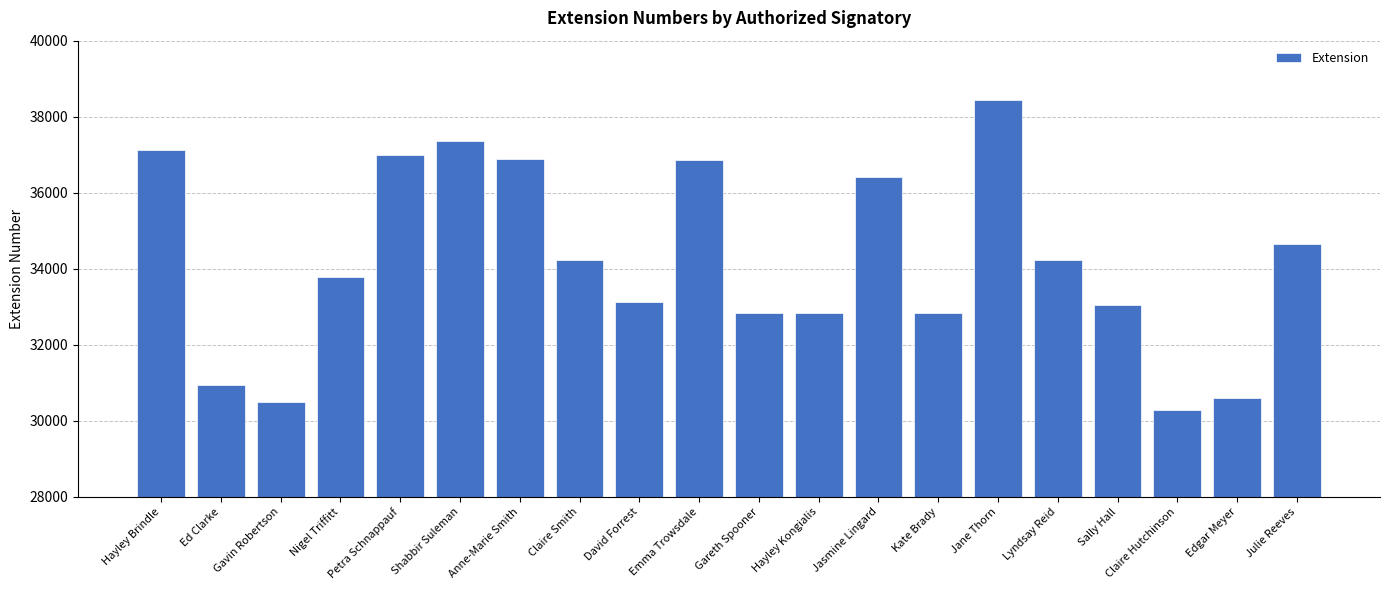

What is the average value?

34196